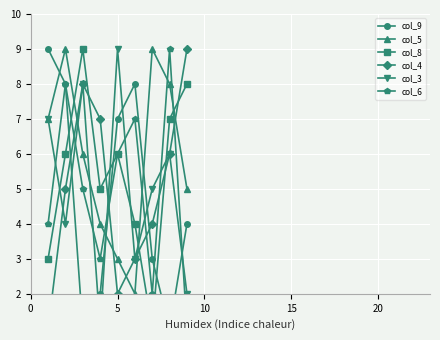

Which series has the widest spread of values?

col_9